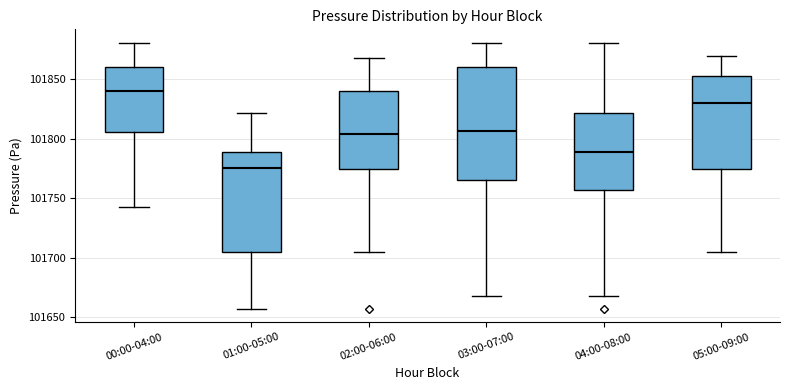

Reading left to right, read every box against the y-axis: the position of its median line, the range the box covers, and the ends of its whiskers. The values are not printed on the chart, so give them approximately, as read against the axis.

00:00-04:00: median 101840, box 101805 to 101860, whiskers 101740 to 101880
01:00-05:00: median 101775, box 101705 to 101790, whiskers 101655 to 101820
02:00-06:00: median 101805, box 101775 to 101840, whiskers 101705 to 101870
03:00-07:00: median 101805, box 101765 to 101860, whiskers 101670 to 101880
04:00-08:00: median 101790, box 101755 to 101820, whiskers 101670 to 101880
05:00-09:00: median 101830, box 101775 to 101855, whiskers 101705 to 101870